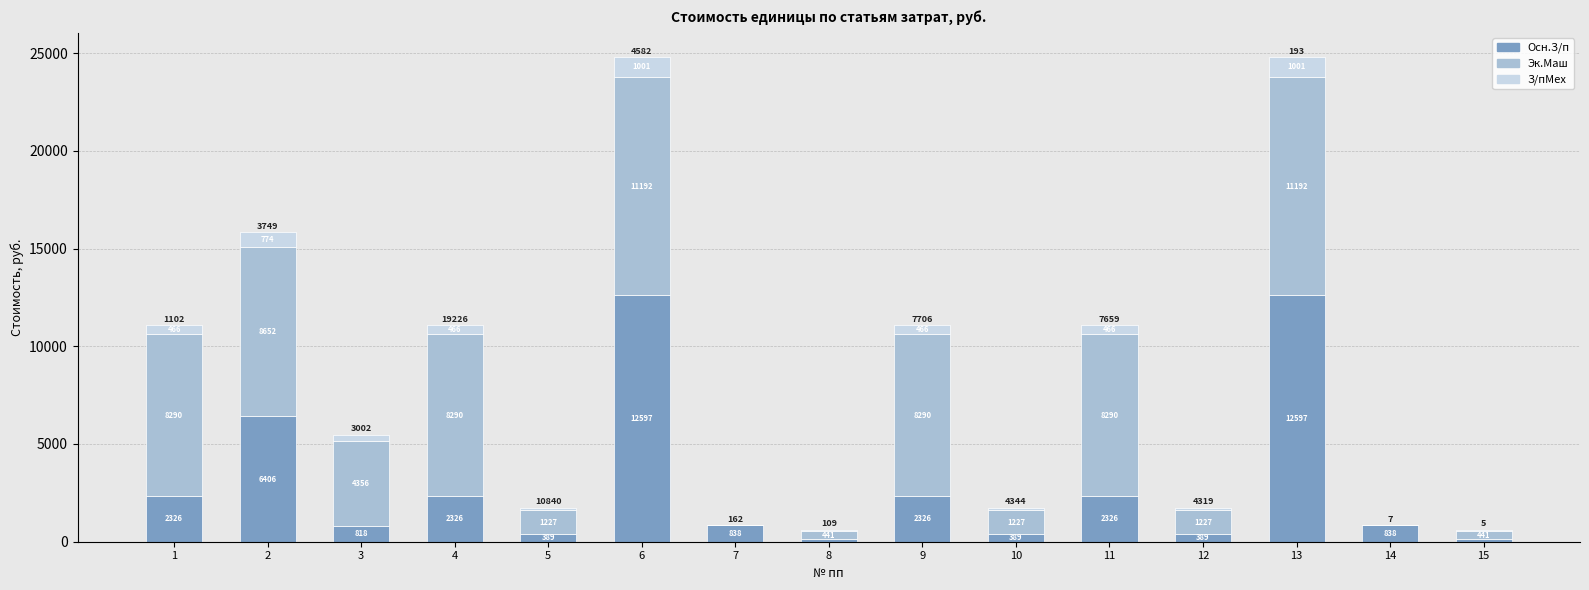

Read the Осн.З/п value at 12.

389.2